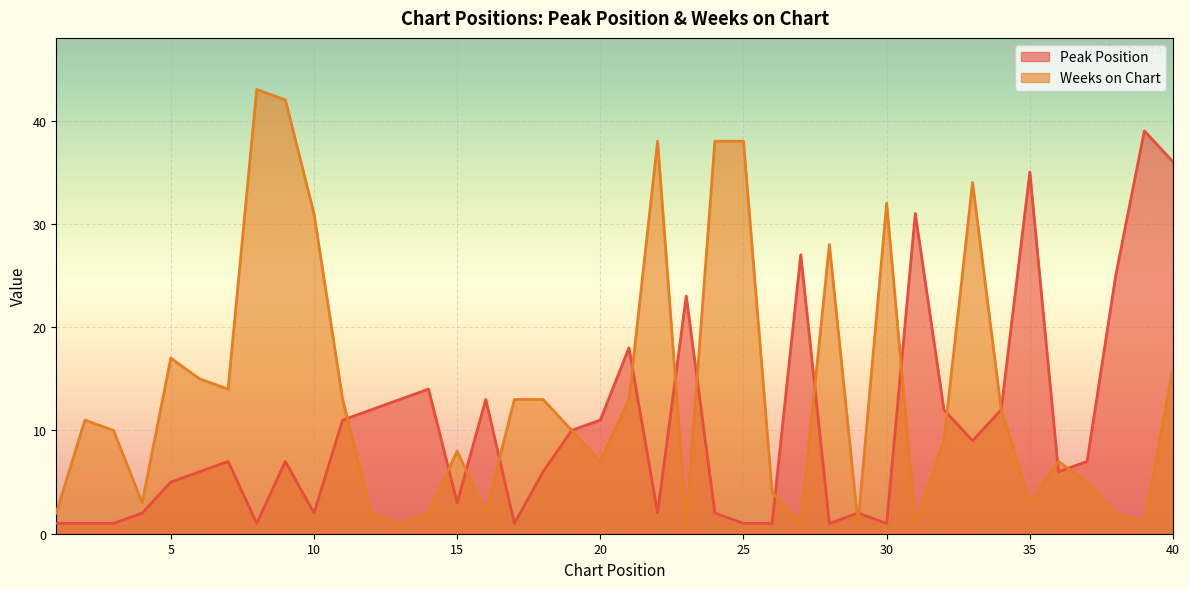

At which category is the sum across all series the highest?

40